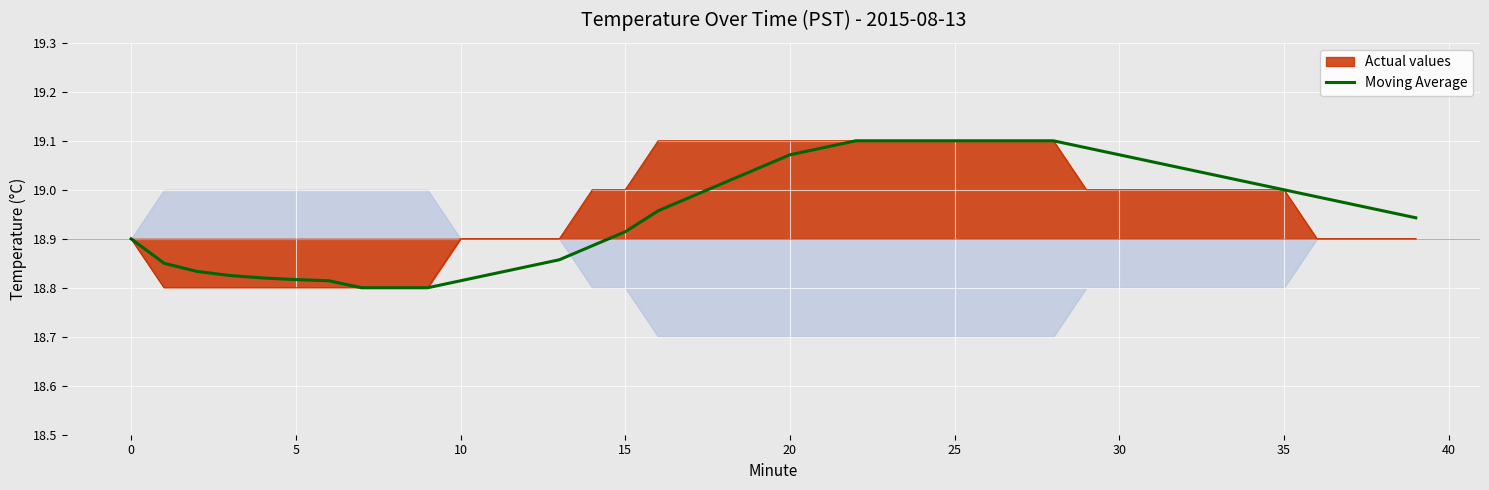

What is the ratio of the value at 33 to the value at 34?

1.0